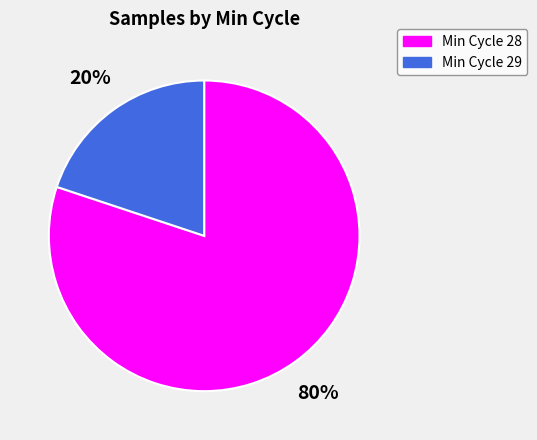

Does any single category account for the majority?

Yes